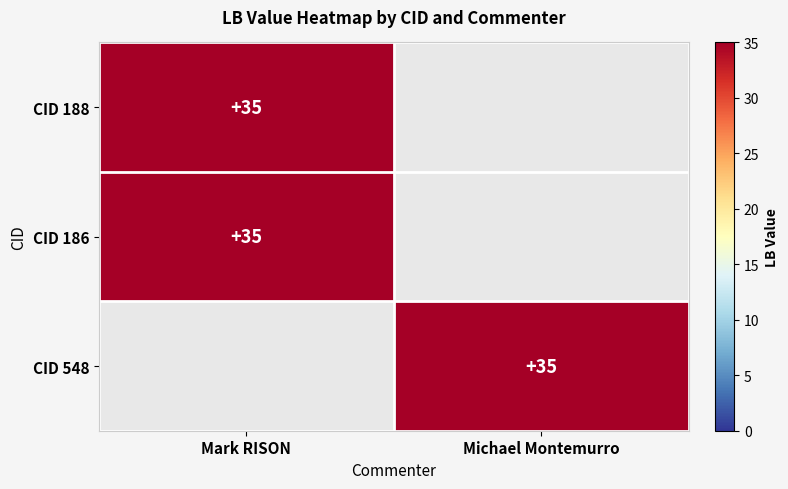

Is it true that CID 188 equals 58 at Mark RISON?

False